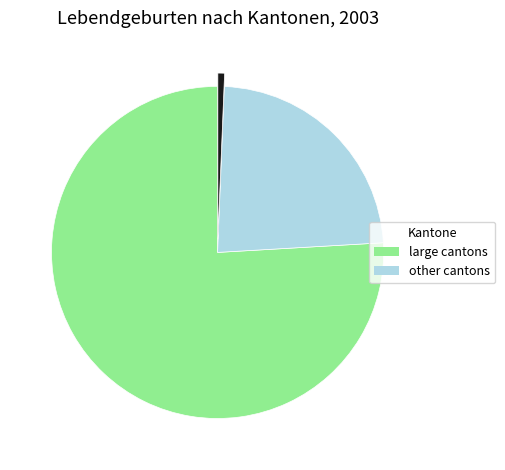

Does any single category account for the majority?

Yes